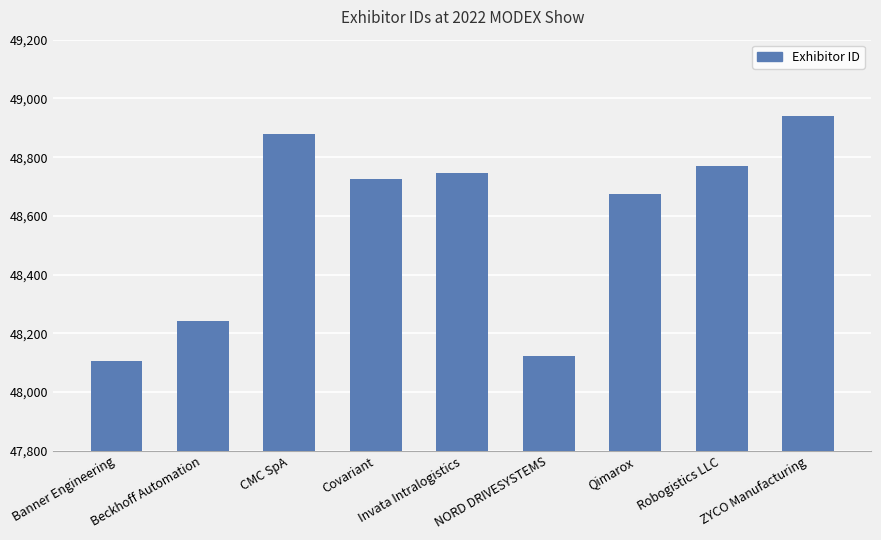

What is the sum of the values at Qimarox and Covariant?

97401